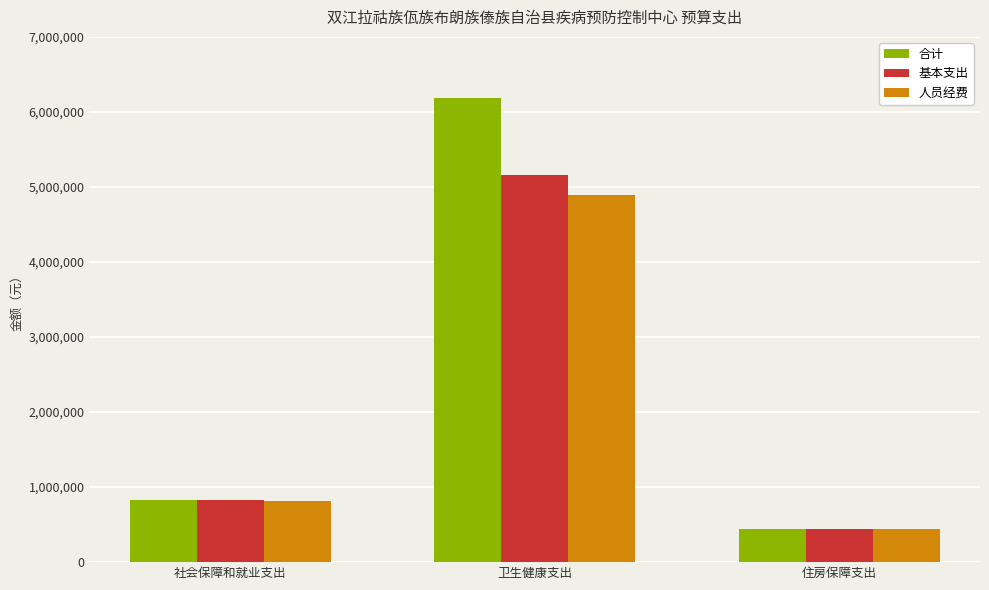

Reading right to left, extract all data points from this chart.

合计: 住房保障支出=438588.0	卫生健康支出=6190374.5	社会保障和就业支出=821847.6
基本支出: 住房保障支出=438588.0	卫生健康支出=5160374.5	社会保障和就业支出=821847.6
人员经费: 住房保障支出=438588.0	卫生健康支出=4886393.7	社会保障和就业支出=812947.6